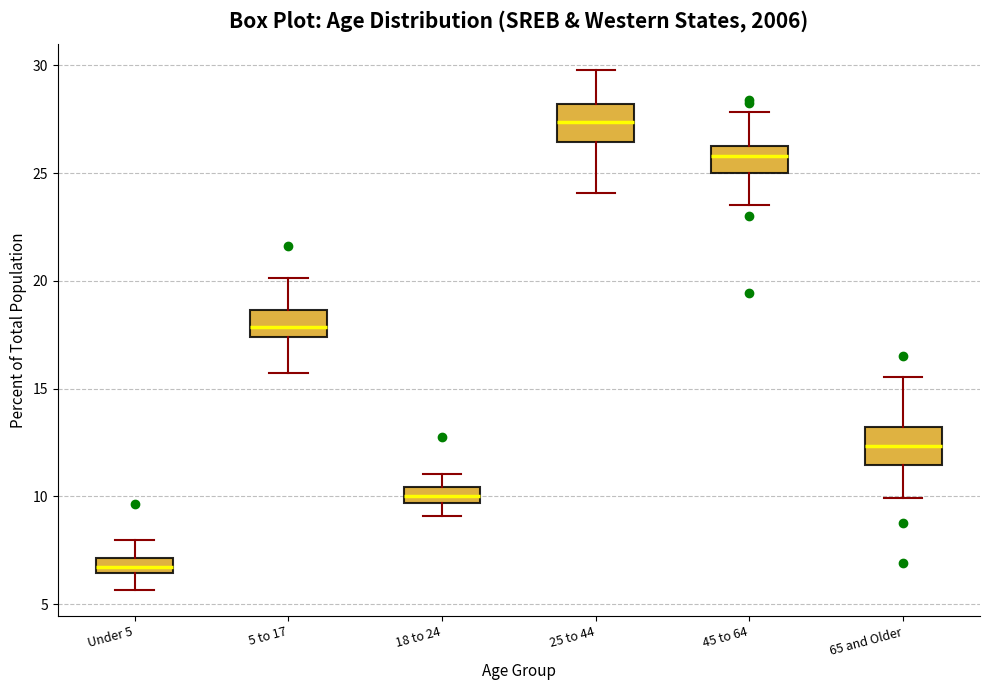

Where does the lower whisker of the box for 65 and Older end on the y-axis? The values are not printed on the chart, so give them approximately, as read against the axis.

10.0